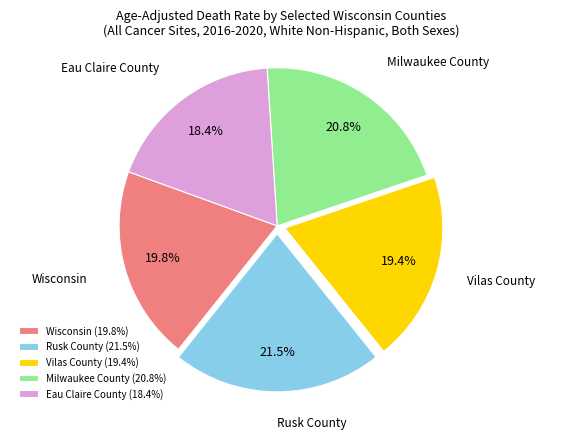

Count the number of slices in the pie.

5